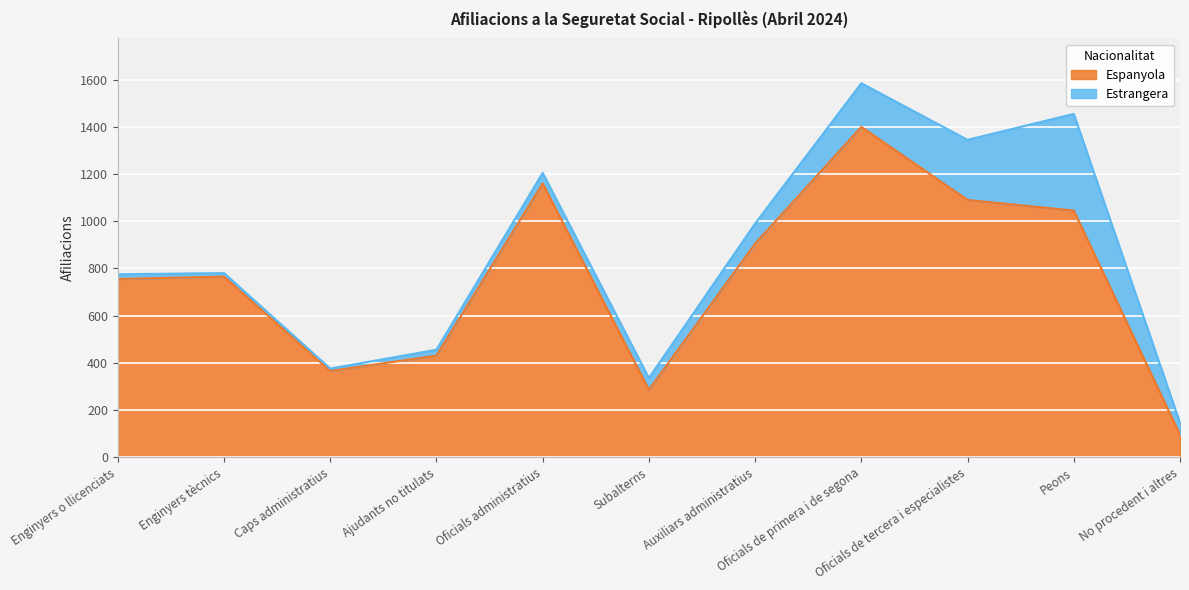

What is the difference between the maximum and minimum values?

1305